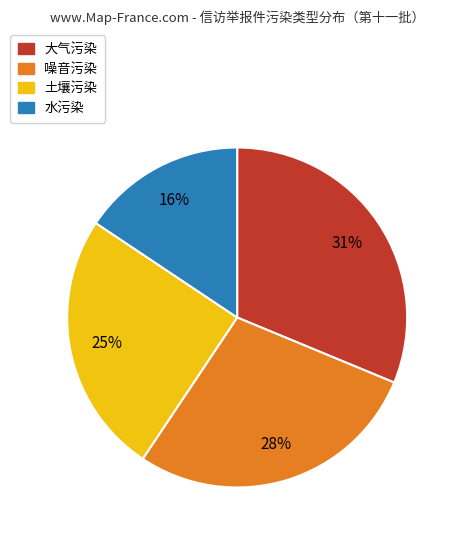

To the nearest percent, what is the average slice percentage?

25%